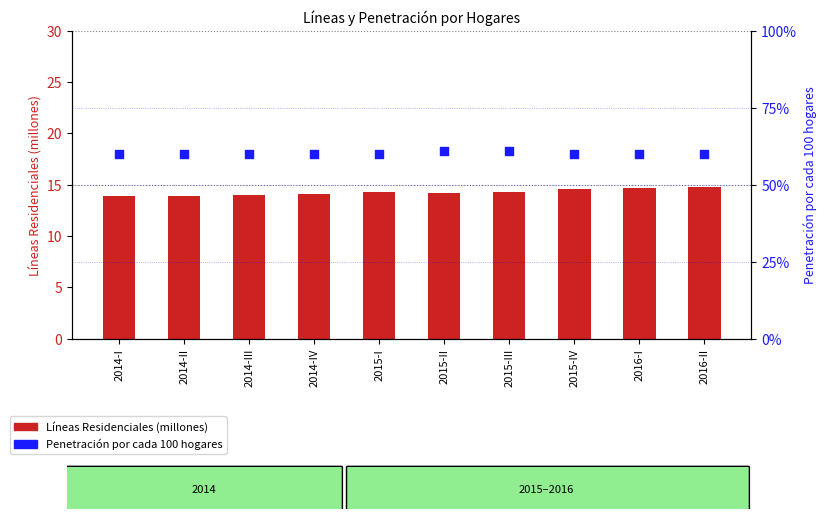

Which series reaches the minimum Y coordinate?

Líneas Residenciales (millones)